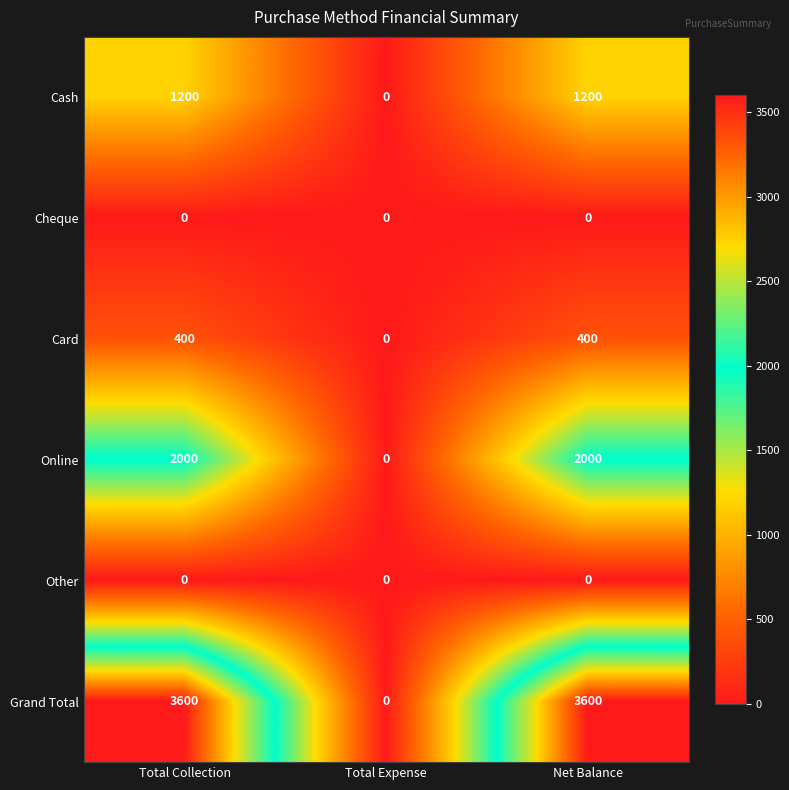

The Other series shows 0 at Total Collection. True or false?

True